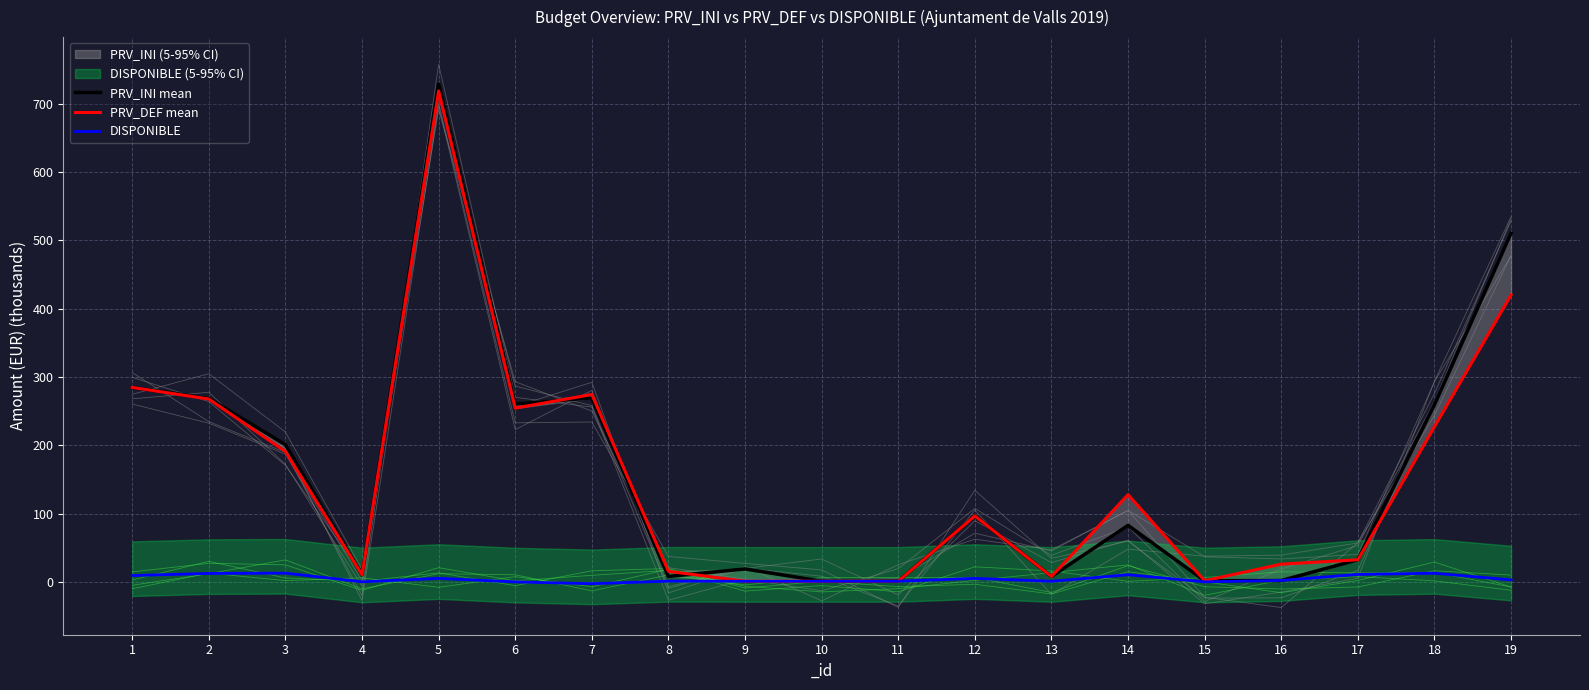

What is the value of the DISPONIBLE point at the 5th from the left?

5.1